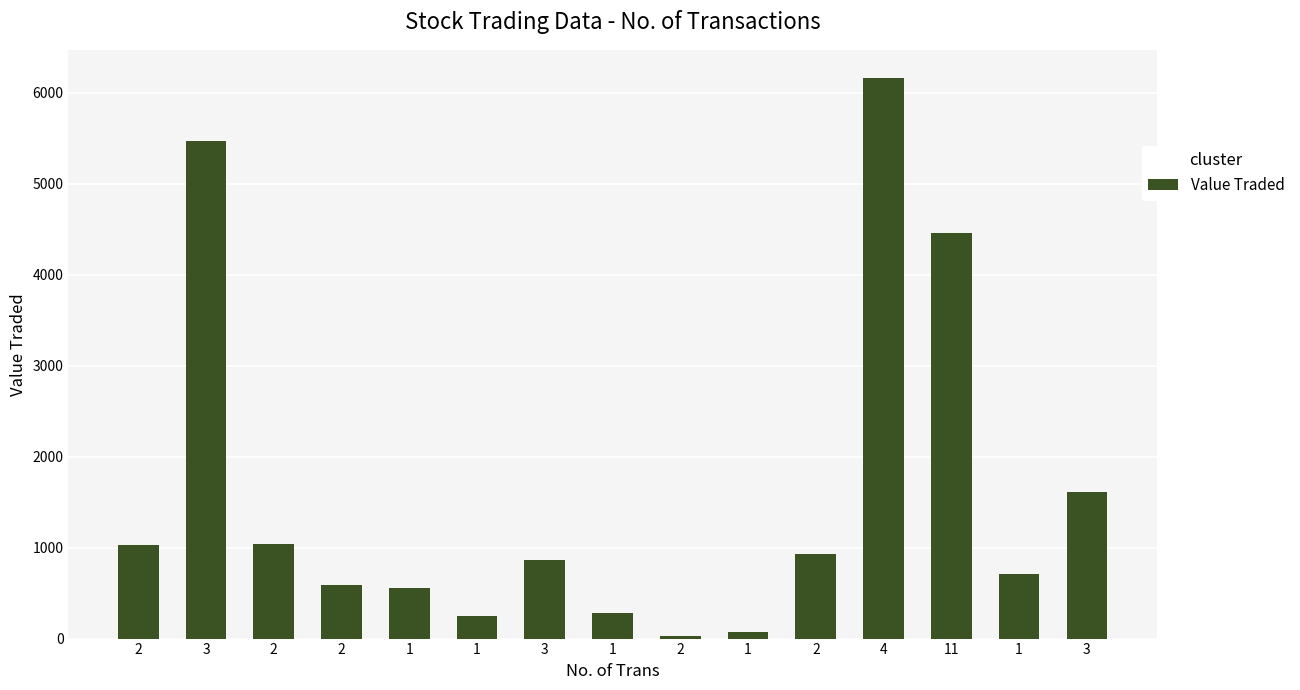

Which label corresponds to the smallest value in the chart?

2